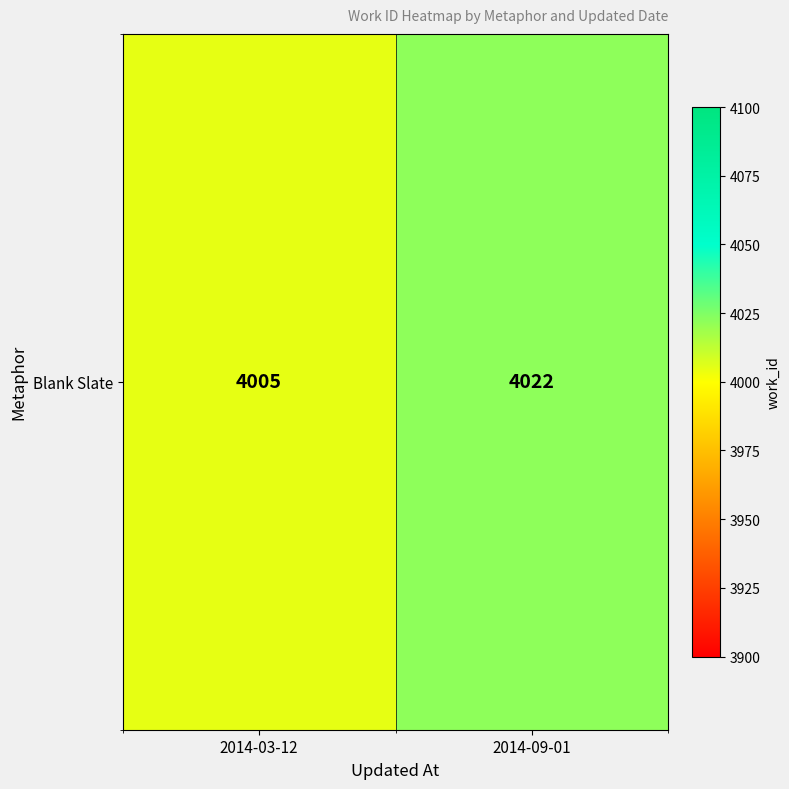

Reading left to right, transcribe all the data shown in this chart.

2014-03-12=4005	2014-09-01=4022